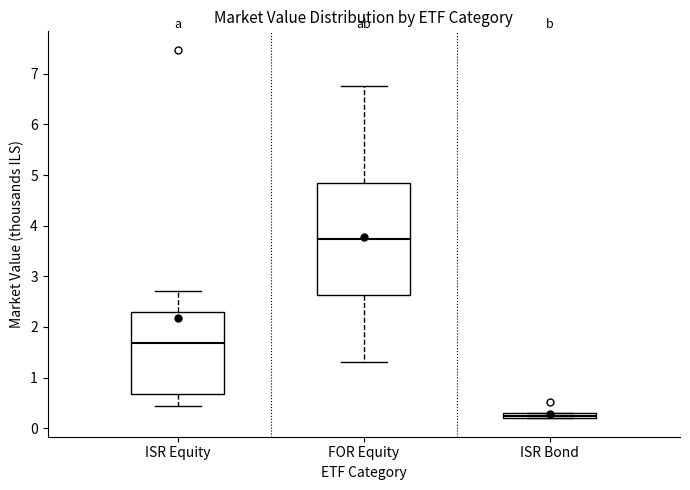

Where is the lower edge of the box for ISR Bond on the y-axis? The values are not printed on the chart, so give them approximately, as read against the axis.

0.2